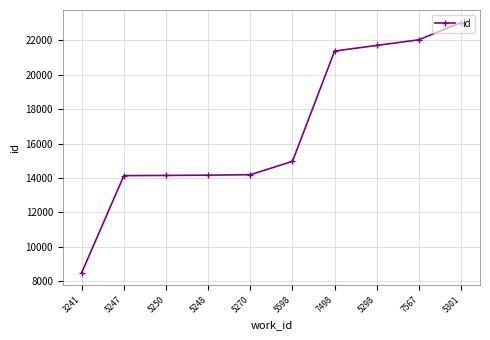

True or false: the data shows 24254 at 5598.

False